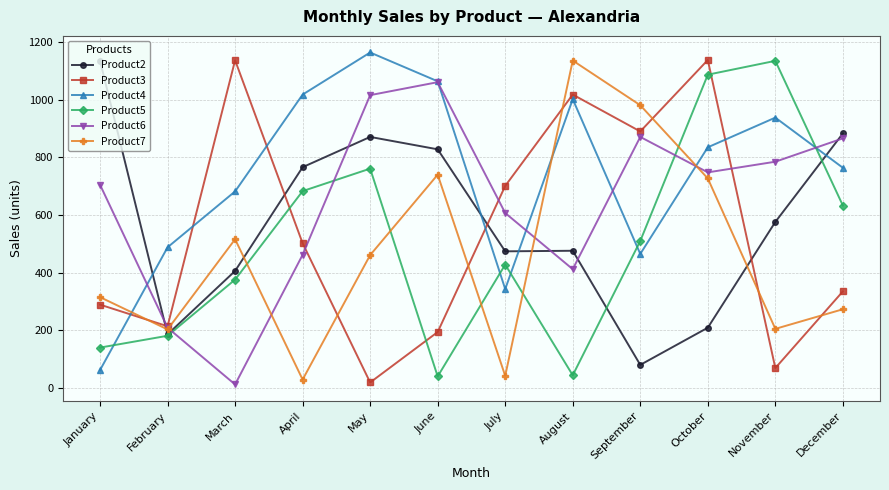

At how many categories does at least one series exceed 79?

12